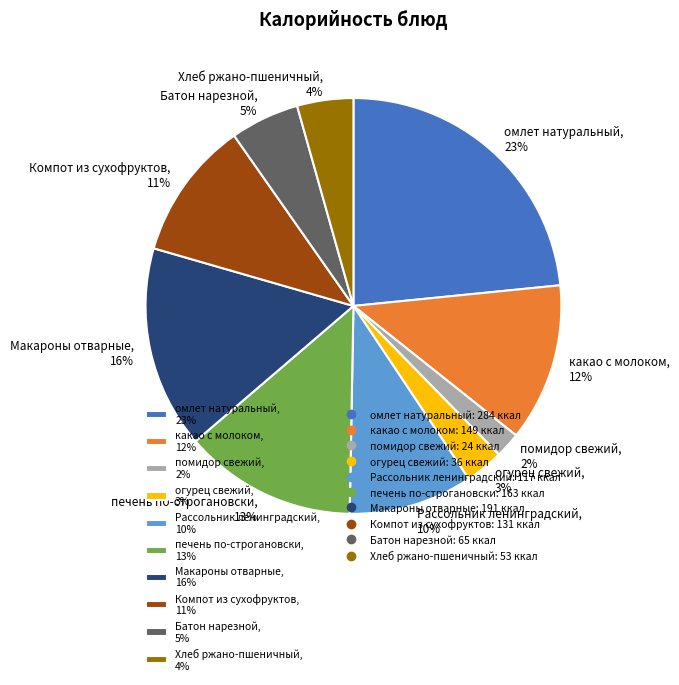

Do какао с молоком, 12% and помидор свежий, 2% together represent more than half of the pie?

No